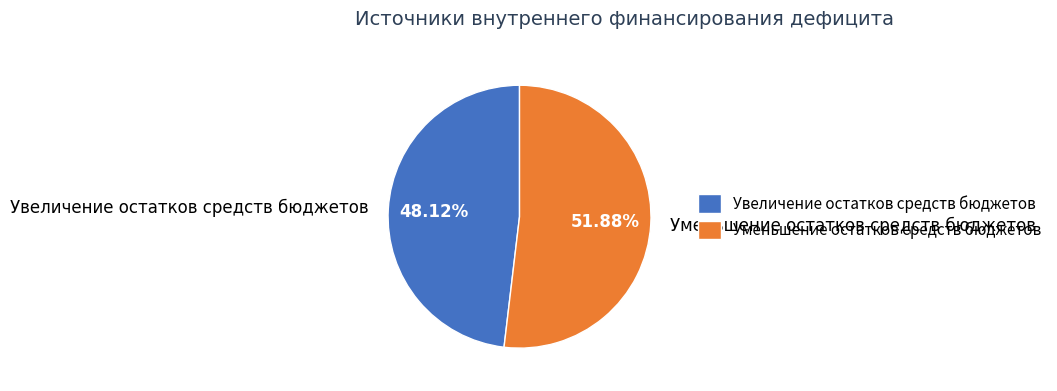

Between Уменьшение остатков средств бюджетов and Увеличение остатков средств бюджетов, which is larger?

Уменьшение остатков средств бюджетов